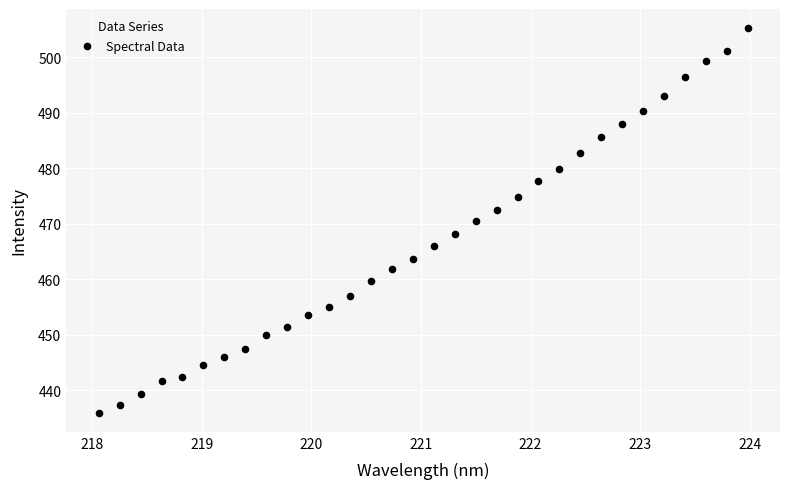

What is the range of X values (max minus min)?

5.9